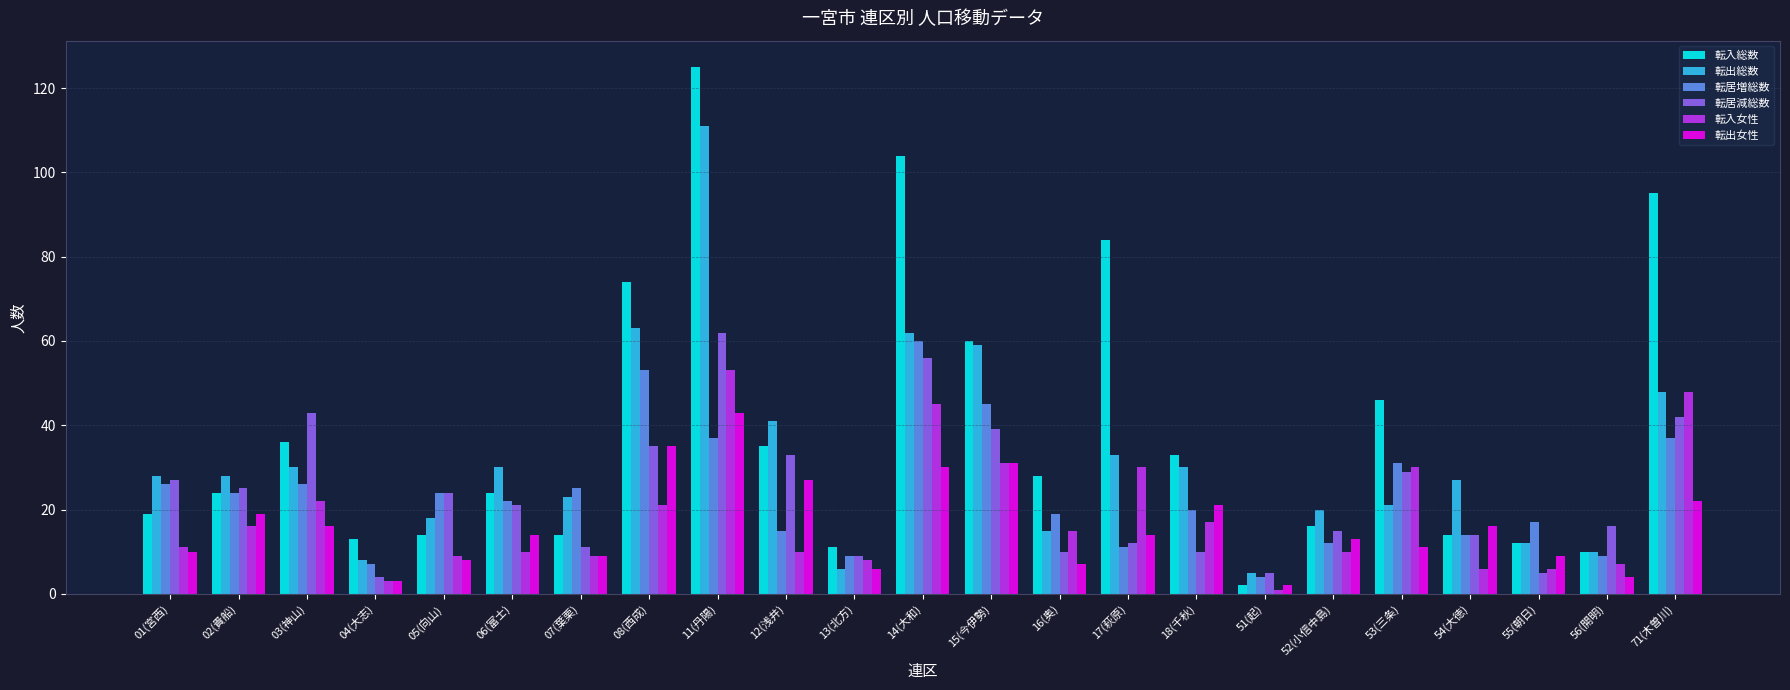

The 転入総数 series shows 14 at 54(大徳). True or false?

True